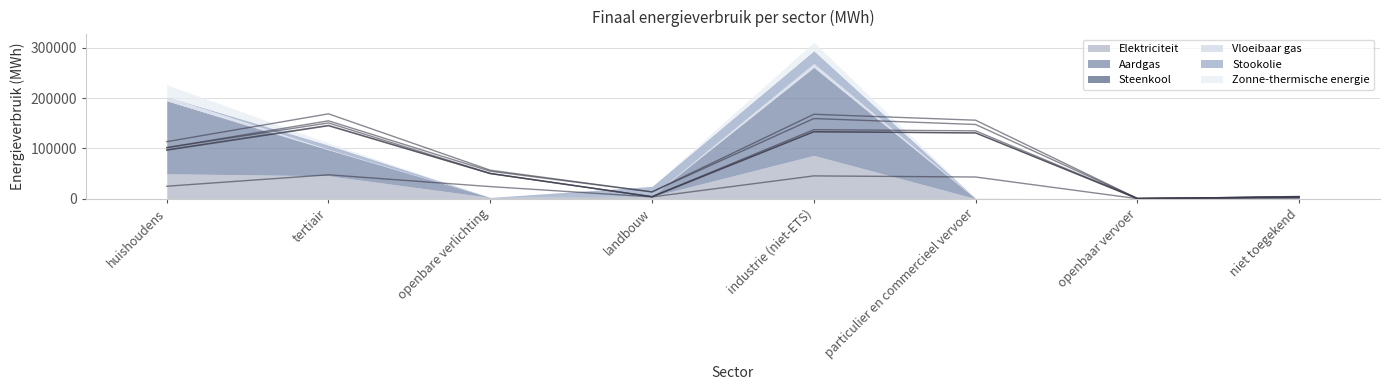

Rank the series at tertiair from highest to lowest value.

Aardgas, Elektriciteit, Stookolie, Zonne-thermische energie, Vloeibaar gas, Steenkool